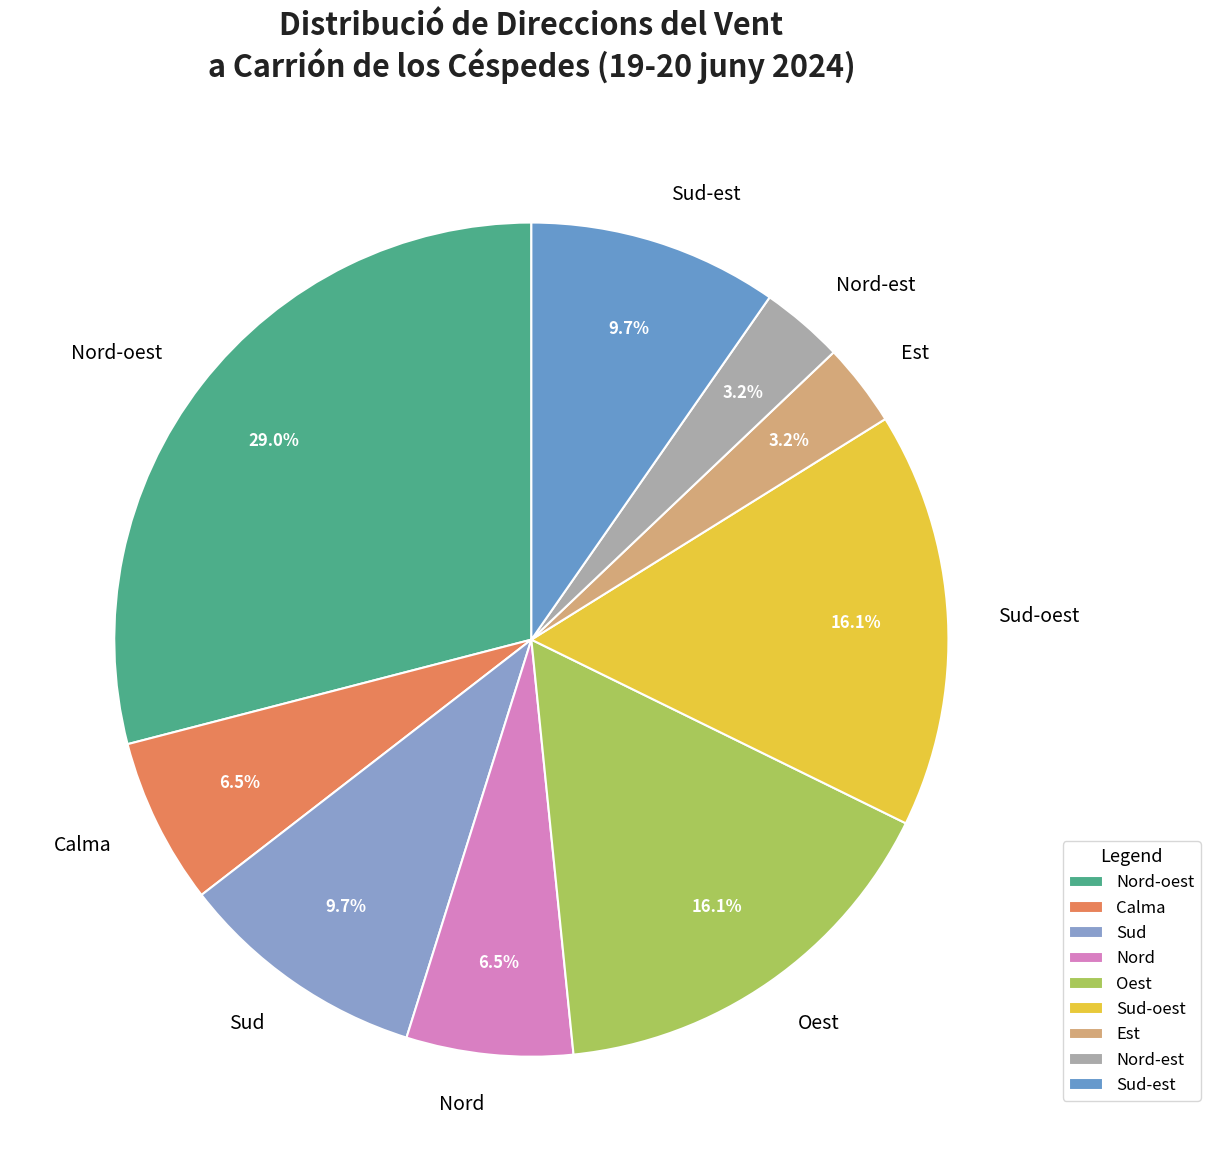

True or false: Sud accounts for 19% of the total.

False